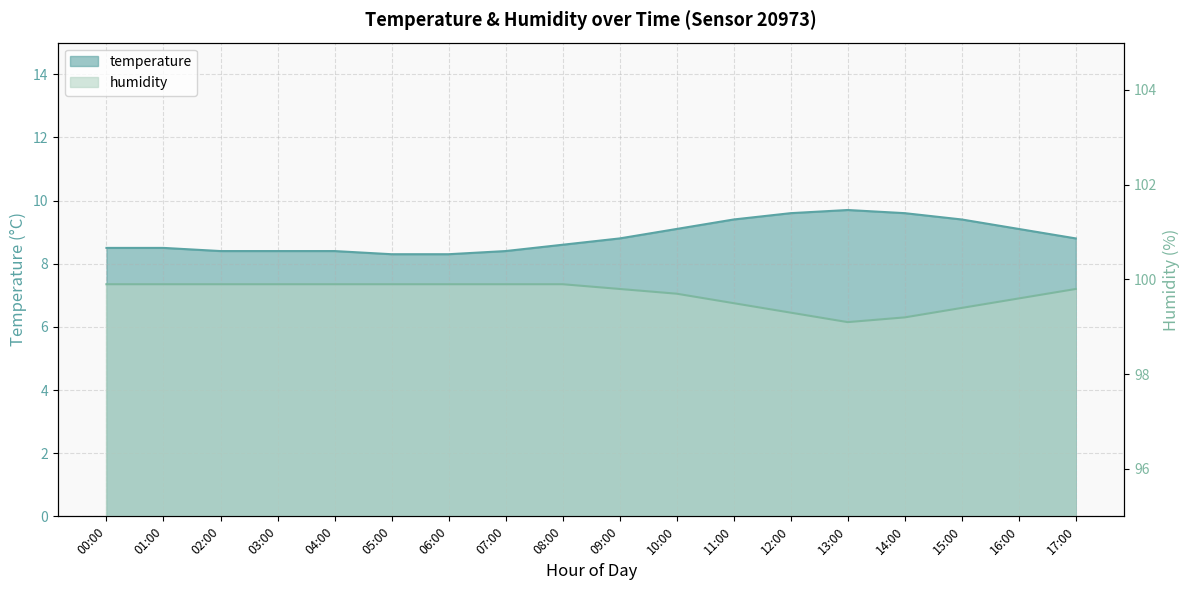

How many interior local peaks does the temperature series have?

1